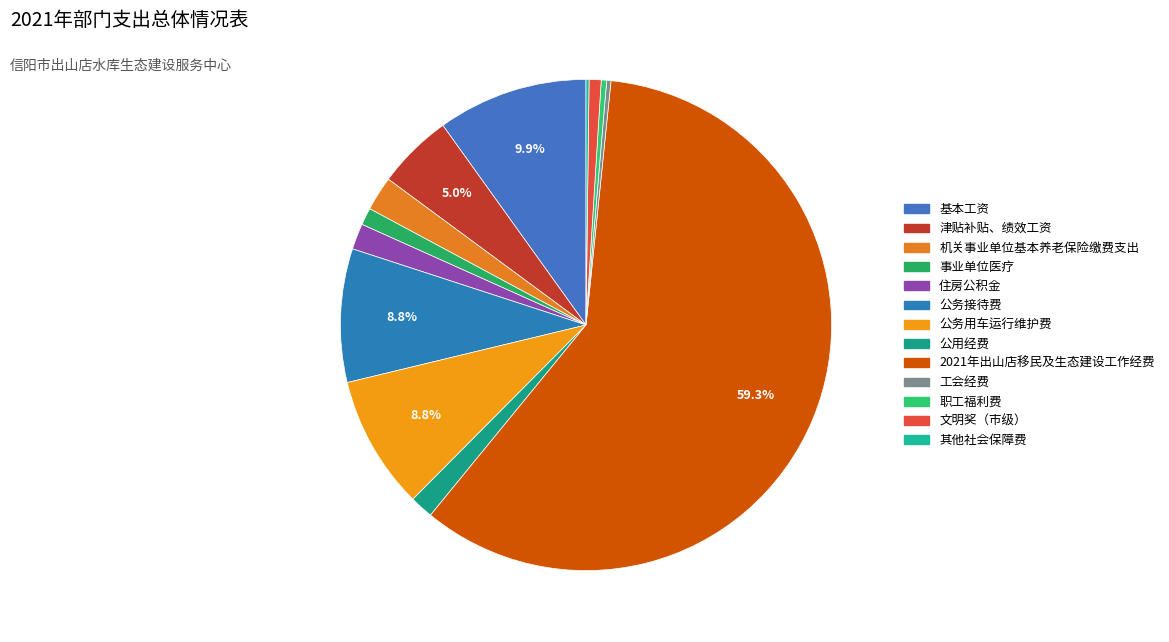

How many slices are in this pie chart?

13